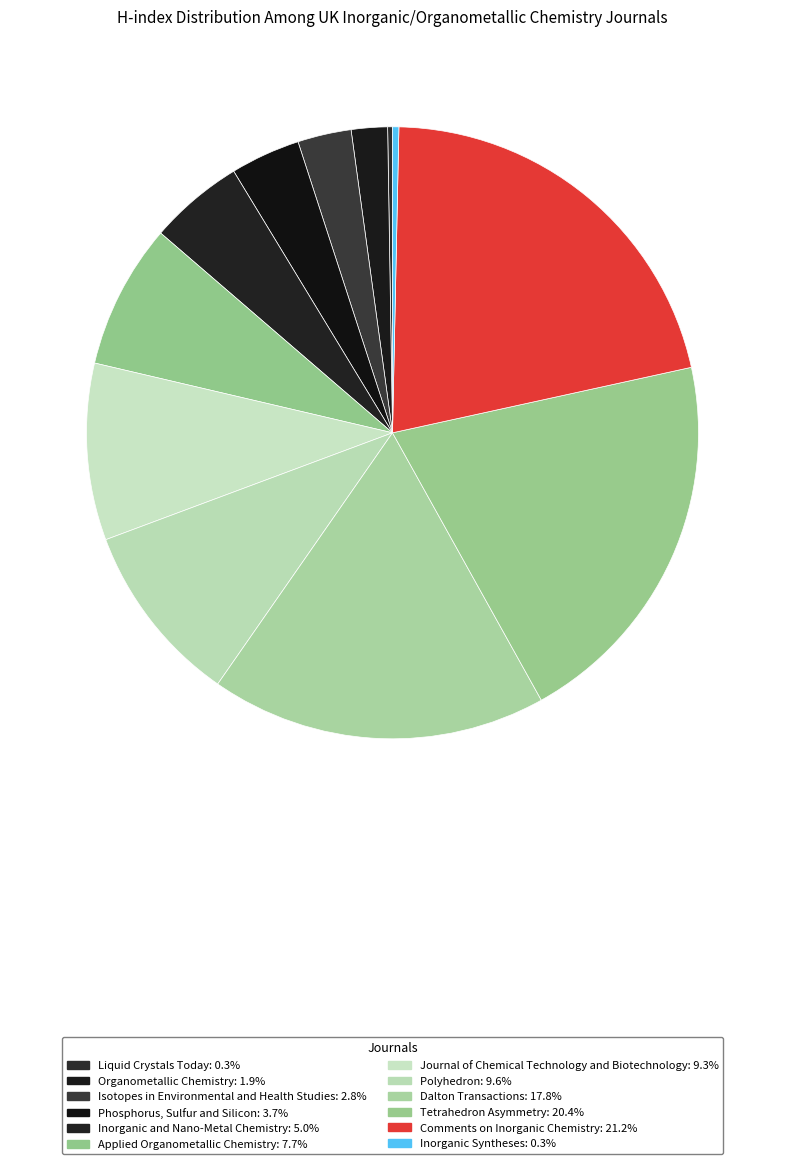

Is it true that Phosphorus, Sulfur and Silicon is 11% of the pie?

False